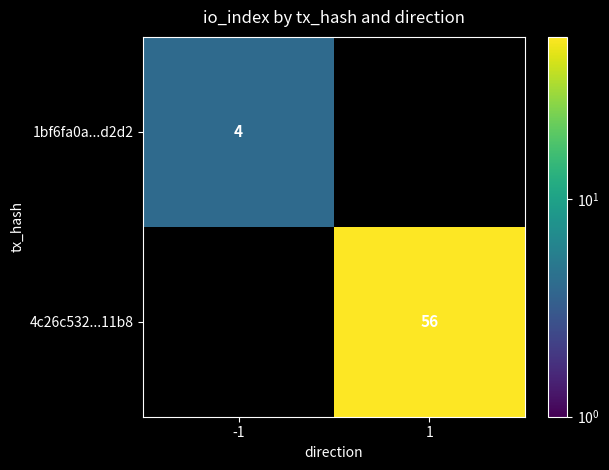

The 1bf6fa0a...d2d2 series shows 7 at -1. True or false?

False